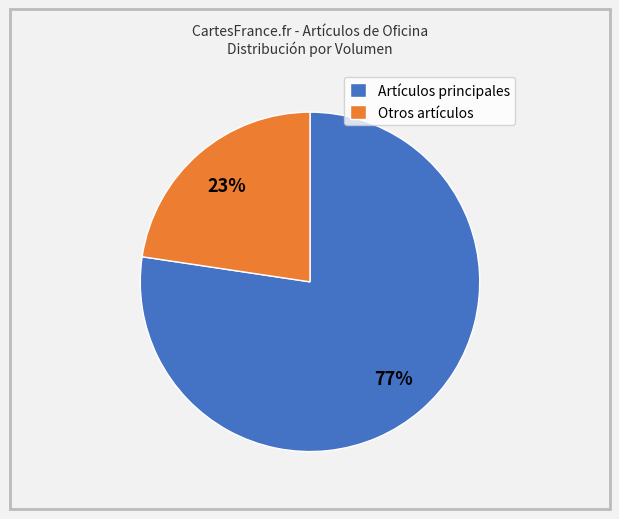

How many segments does this pie chart have?

2